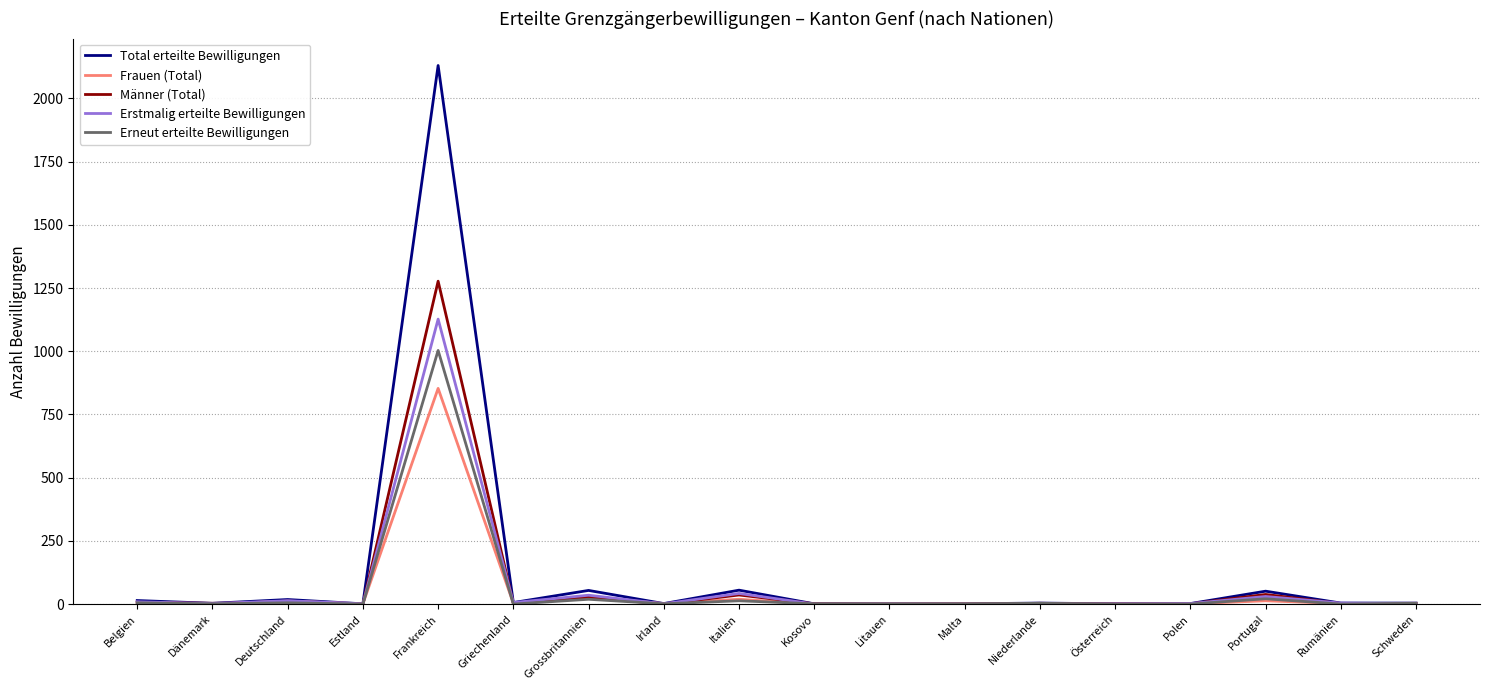

What position from the left is Niederlande?

13